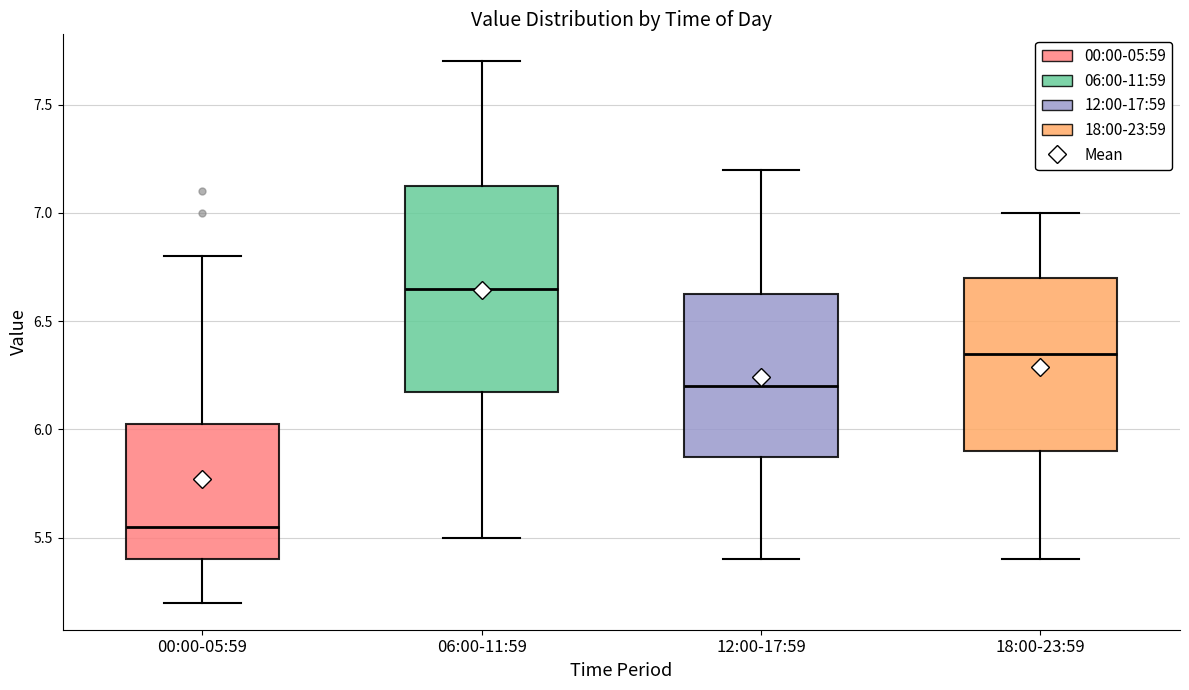

Reading left to right, transcribe this box plot: for each box, give where its median line is, the range the box spans, and where its two whiskers end, as read against the y-axis. The values are not printed on the chart, so give them approximately, as read against the axis.

00:00-05:59: median 5.55, box 5.40 to 6.05, whiskers 5.20 to 6.80
06:00-11:59: median 6.65, box 6.20 to 7.15, whiskers 5.50 to 7.70
12:00-17:59: median 6.20, box 5.90 to 6.65, whiskers 5.40 to 7.20
18:00-23:59: median 6.35, box 5.90 to 6.70, whiskers 5.40 to 7.00